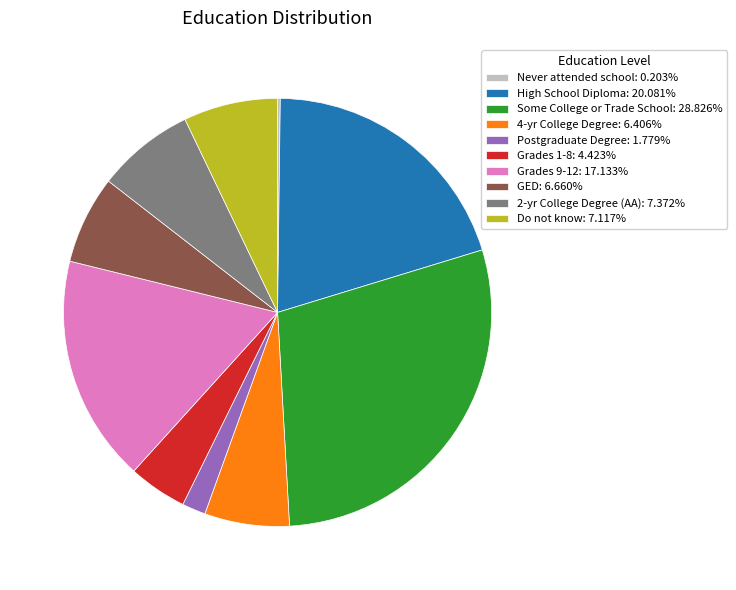

Approximately how many times larger is the value at 4-yr College Degree: 6.406% compared to Do not know: 7.117%?

0.9